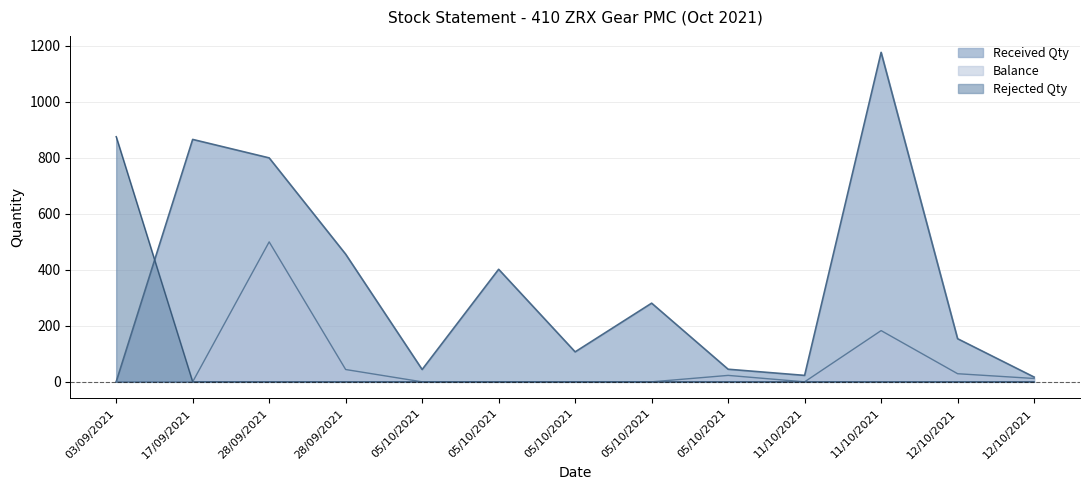

Is the value of Received Qty at 11/10/2021 greater than the value of Balance at 03/09/2021?

Yes